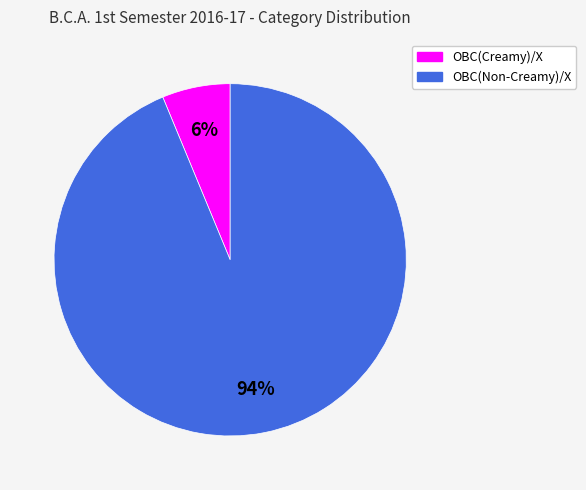

Which has a higher value, OBC(Non-Creamy)/X or OBC(Creamy)/X?

OBC(Non-Creamy)/X